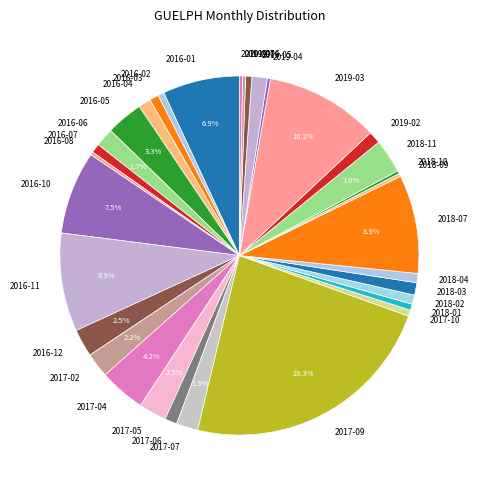

Is the sum of 2019-06 and 2019-03 greater than half?

No